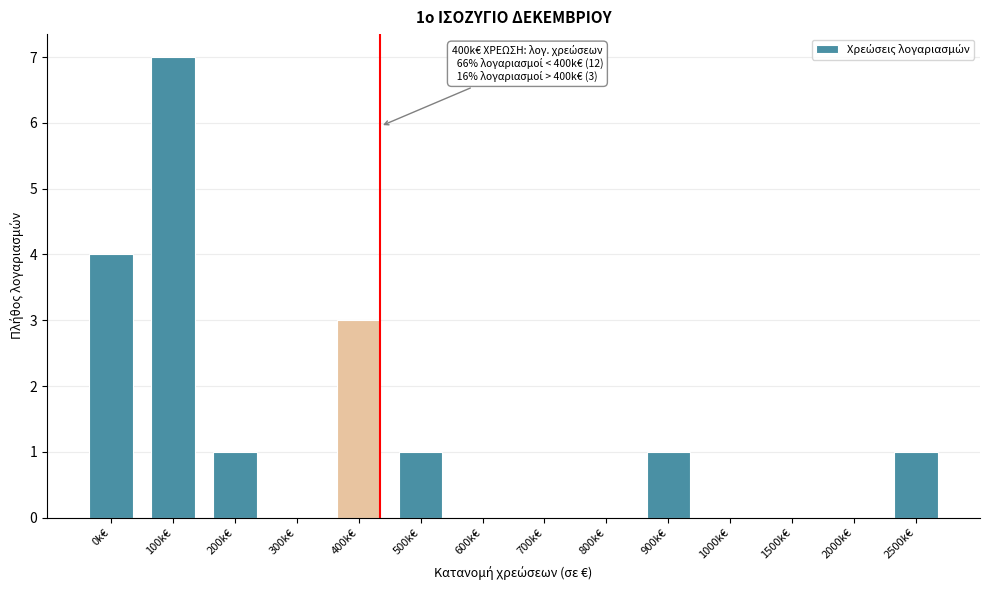

Reading left to right, what are all the values shown in this chart?

0k€=4	100k€=7	200k€=1	300k€=0	400k€=3	500k€=1	600k€=0	700k€=0	800k€=0	900k€=1	1000k€=0	1500k€=0	2000k€=0	2500k€=1